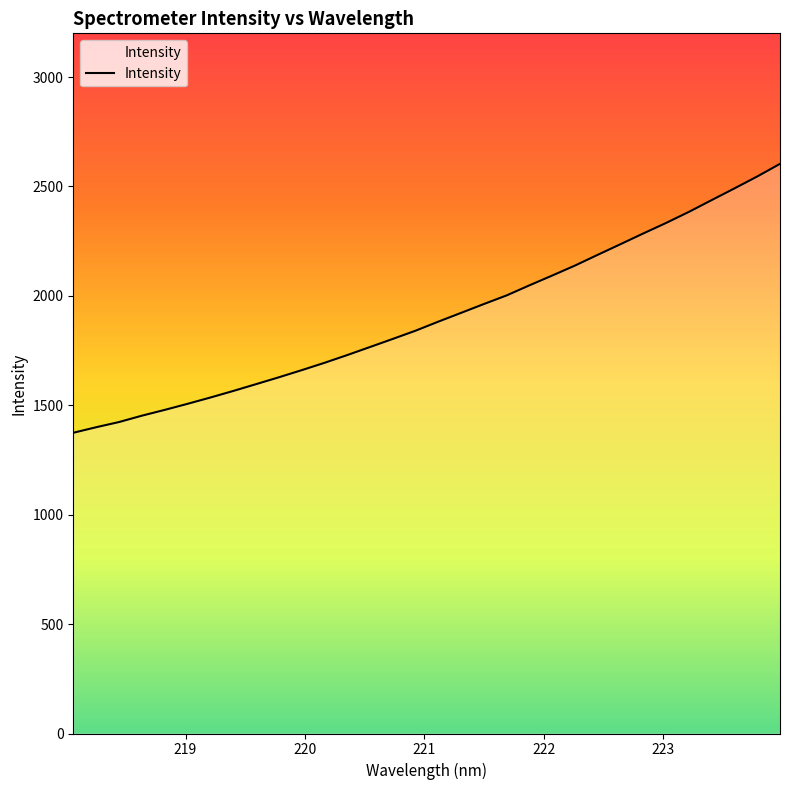

Reading left to right, list all the values displayed in this chart.

1374.4	1399.7	1423.4	1452.3	1478.8	1506.5	1535.3	1565.2	1596.3	1627.7	1660.2	1693.8	1729.3	1766.1	1803.2	1840.8	1882.2	1922.4	1962.8	2002.2	2048.3	2093.0	2138.7	2187.9	2236.5	2285.5	2333.5	2384.0	2437.9	2491.3	2545.8	2603.5